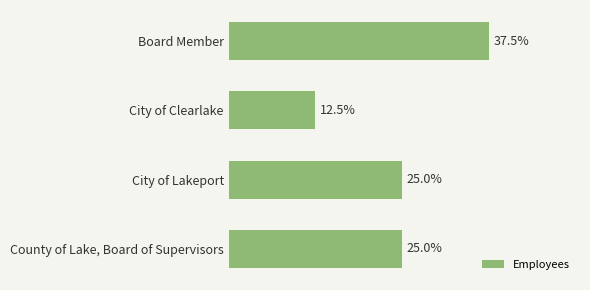

Rank the categories by value from lowest to highest.

City of Clearlake, City of Lakeport, County of Lake, Board of Supervisors, Board Member